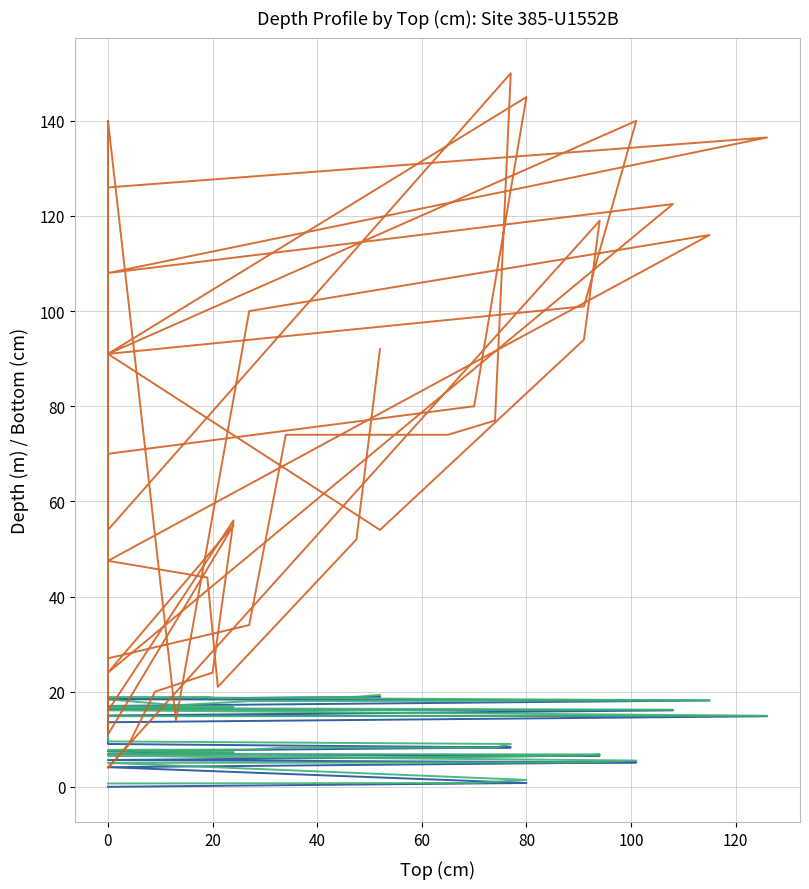

What is the difference between the second highest and minimum values in the Bottom (cm) series?

141.0